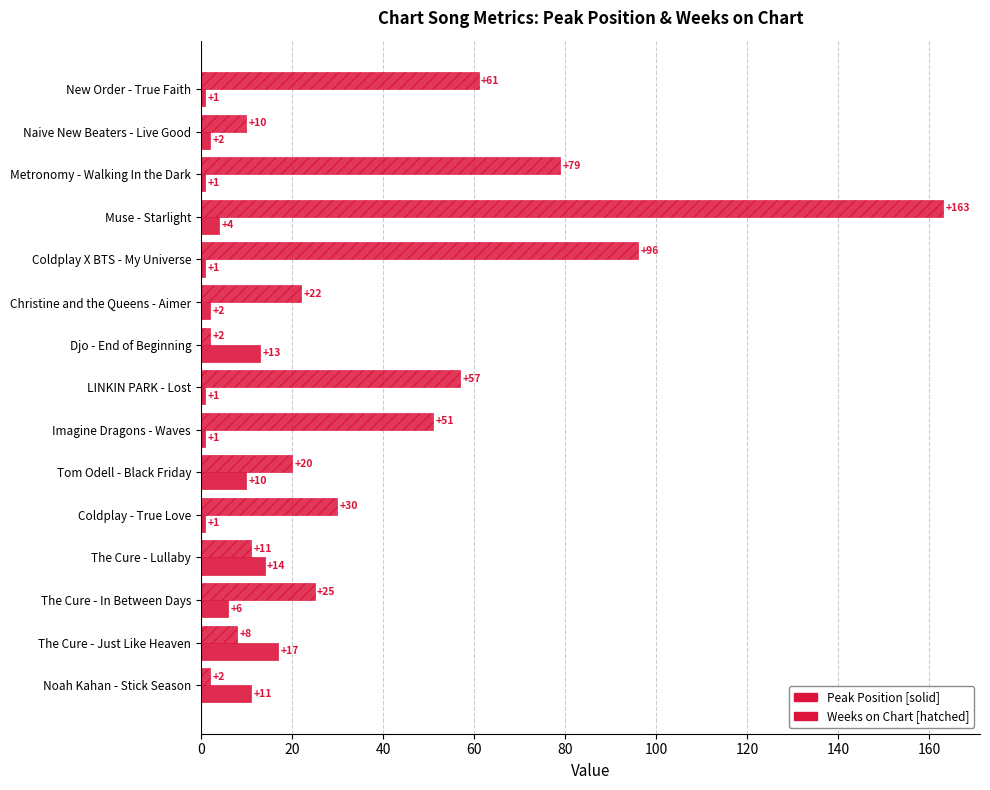

How many distinct data groups are displayed?

2